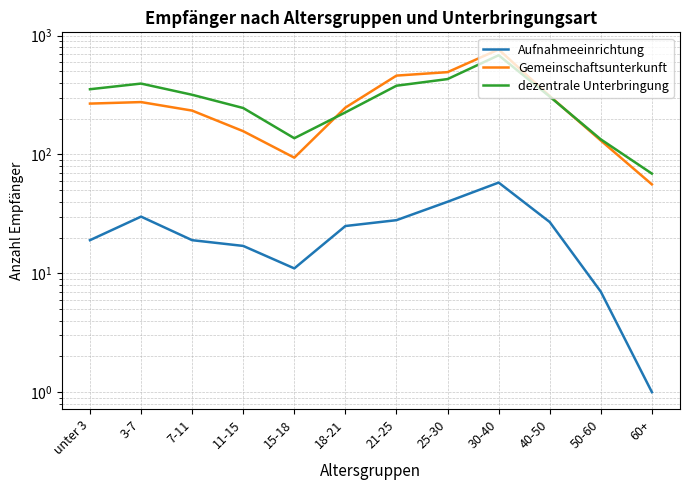

Is this an area chart (filled region under the line)?

No